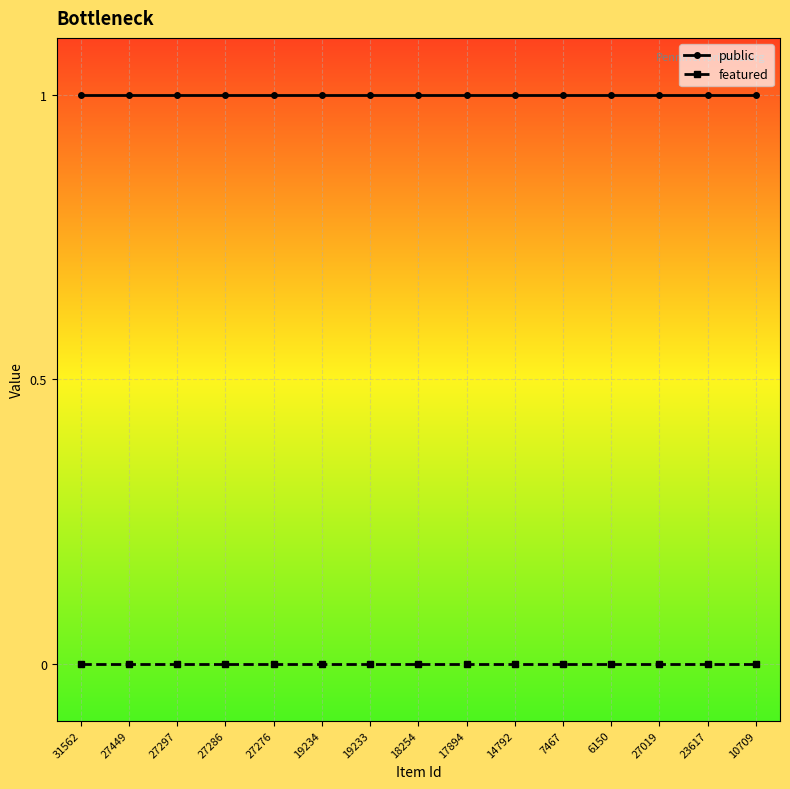

The featured series shows 0 at 27276. True or false?

True